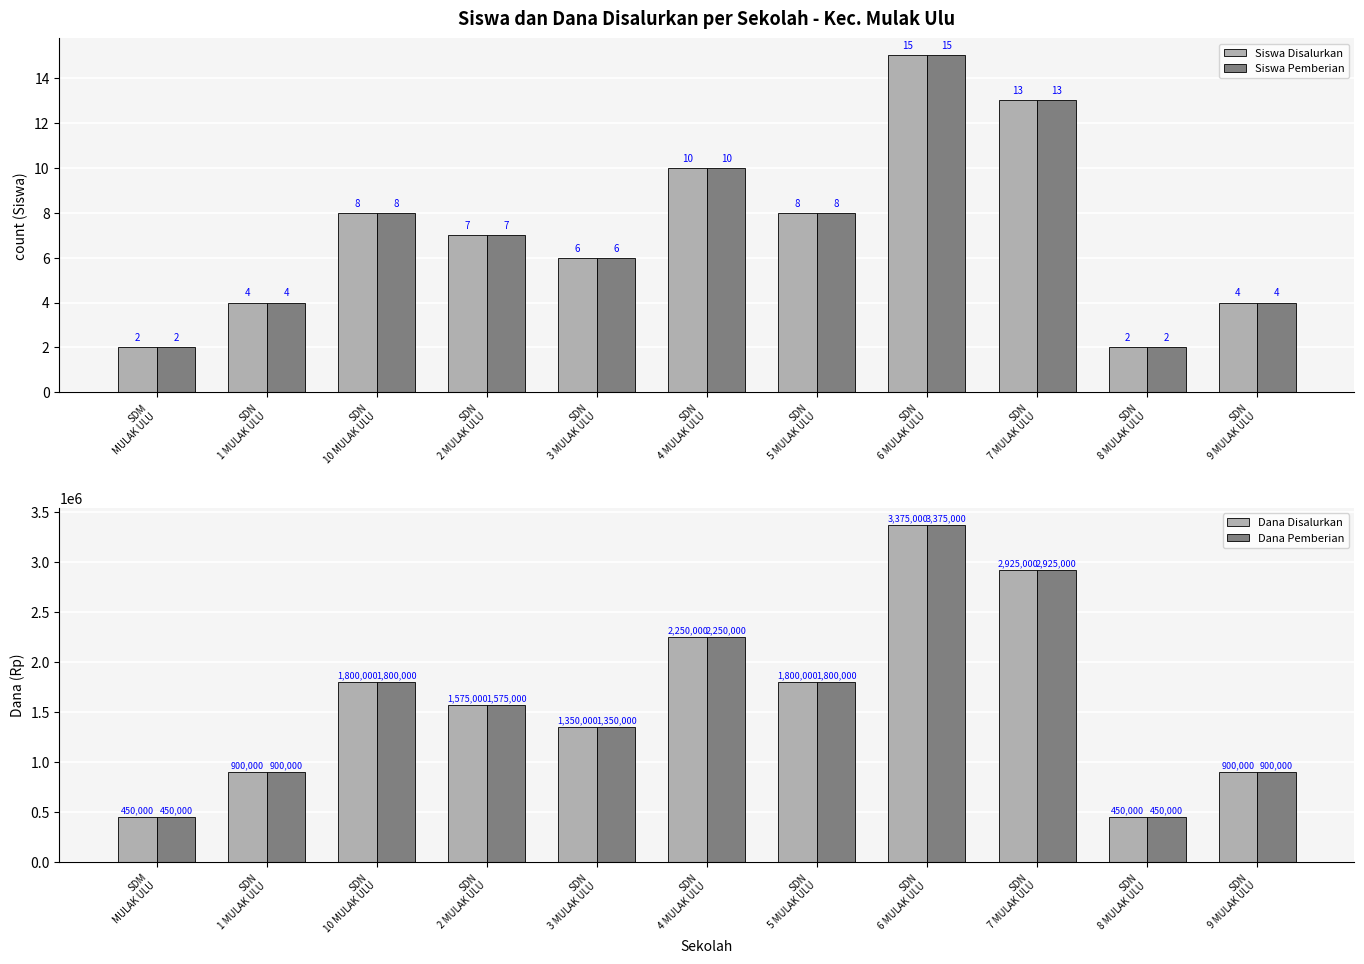

What is the label of the 2nd bar from the left?

SDN
1 MULAK ULU